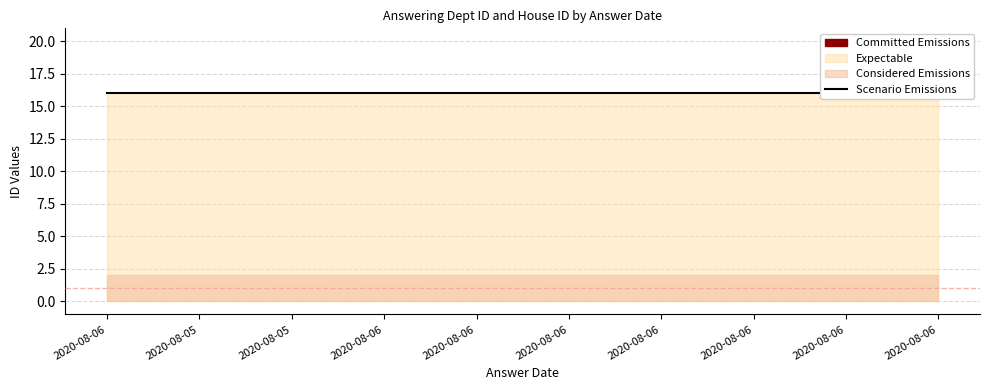

True or false: house id has more than 2 points higher than both neighbors.

False